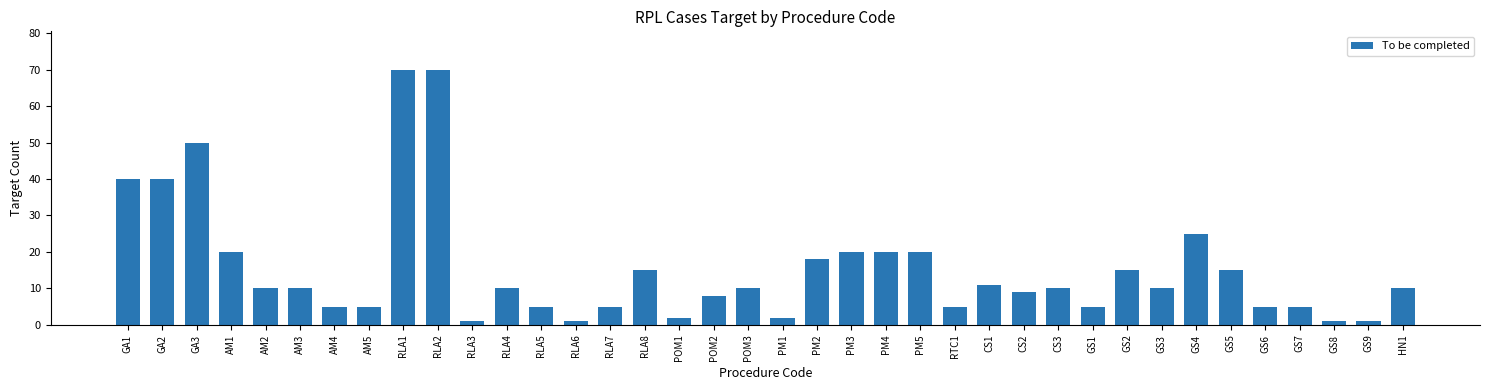

How many categories are shown in the chart?

38